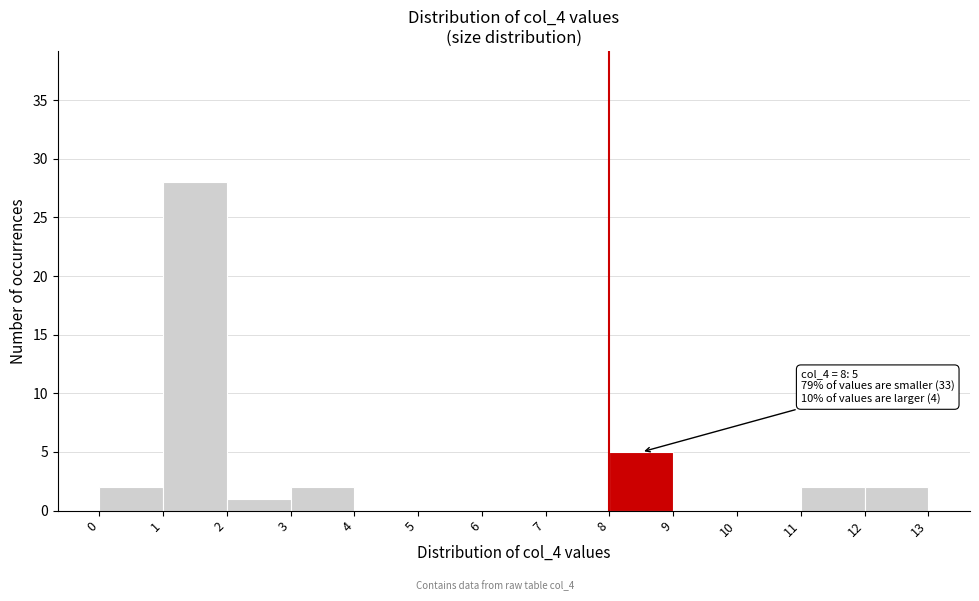

Which range on the x-axis has the tallest bar?

1 to 2